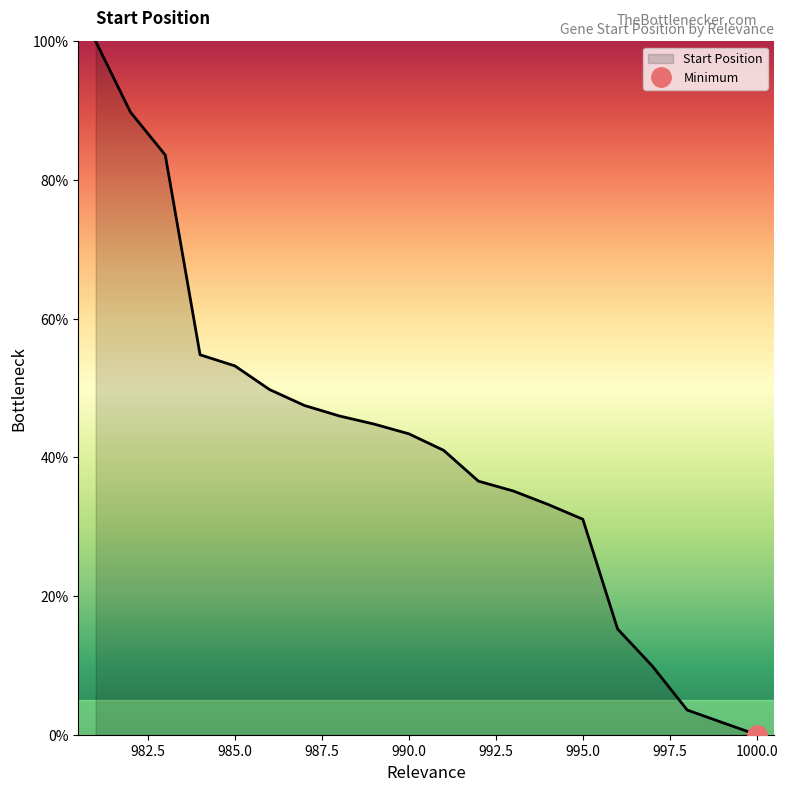

True or false: the data has more than 0 interior local peaks.

False